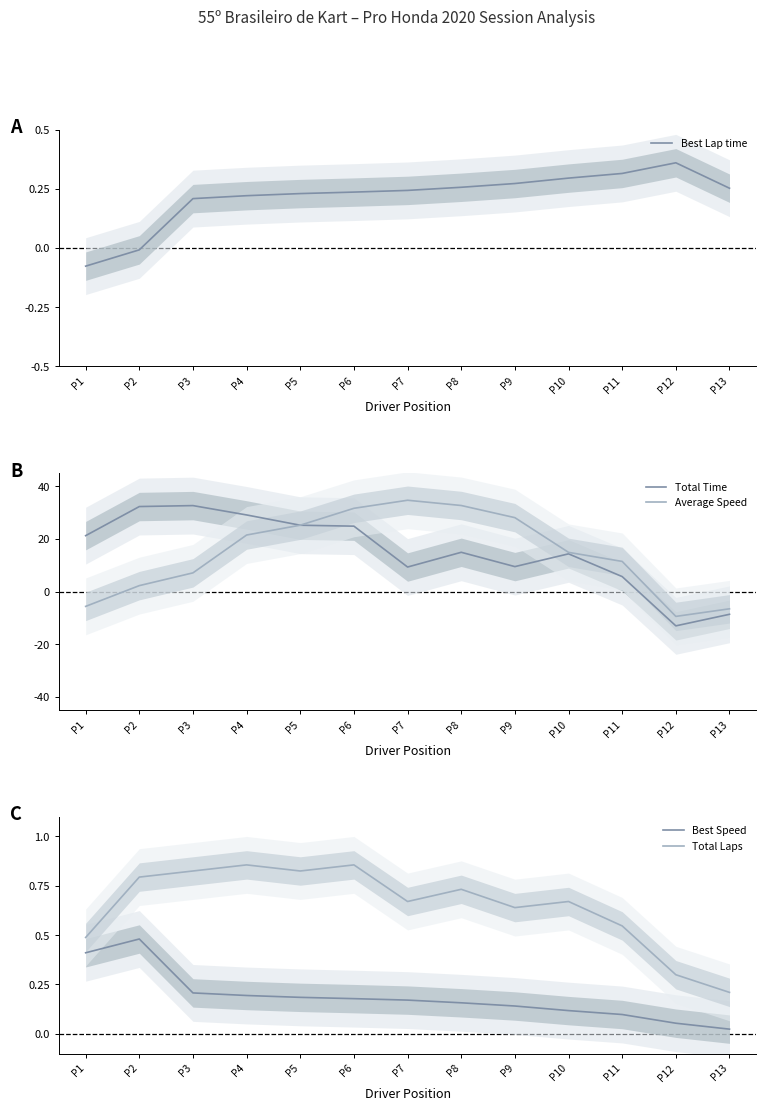

Which series has the largest total across all categories?

Total Time